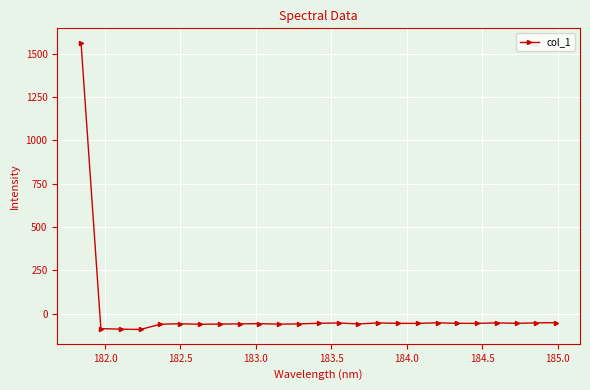

True or false: the data has more than 2 interior local peaks.

True